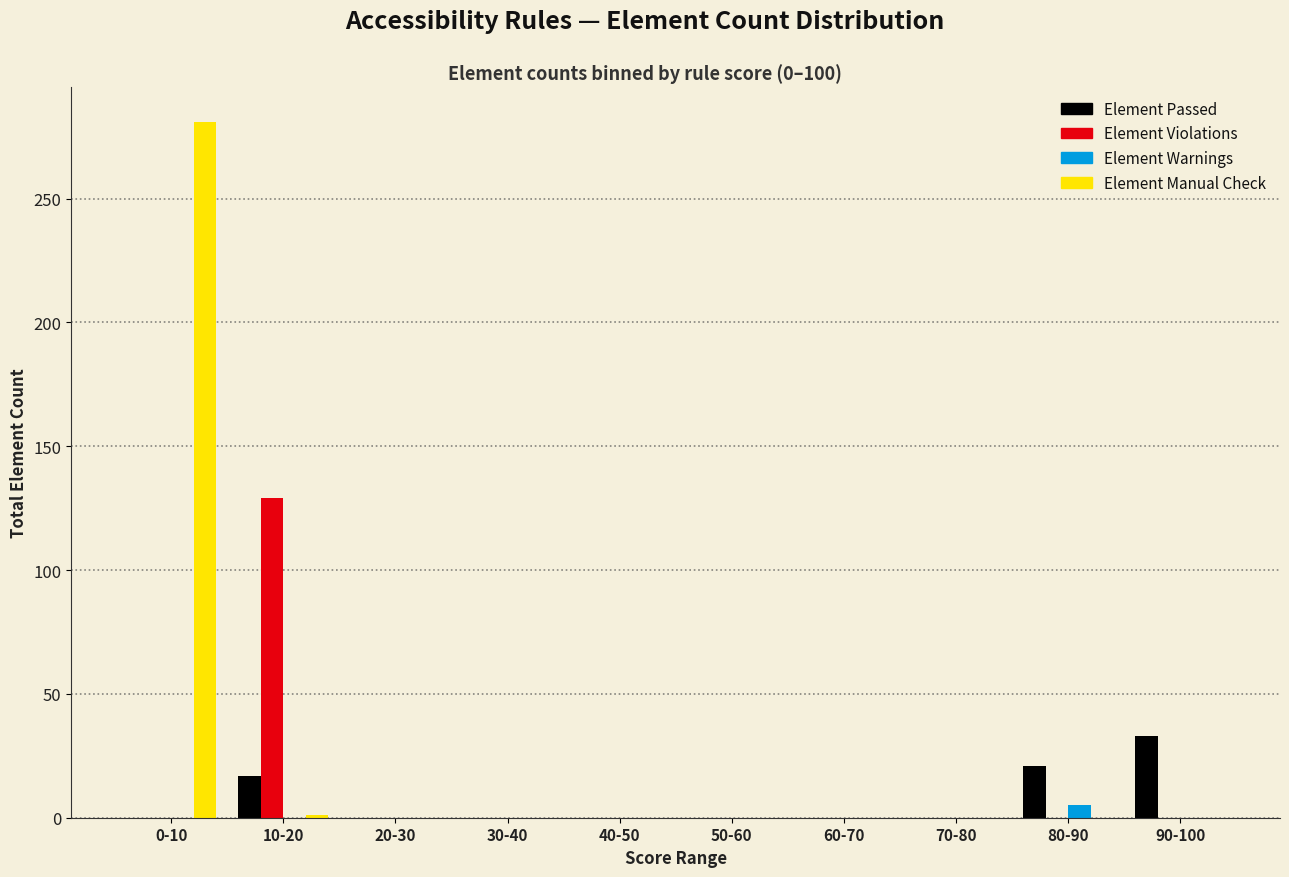

At which category is the sum across all series the highest?

0-10